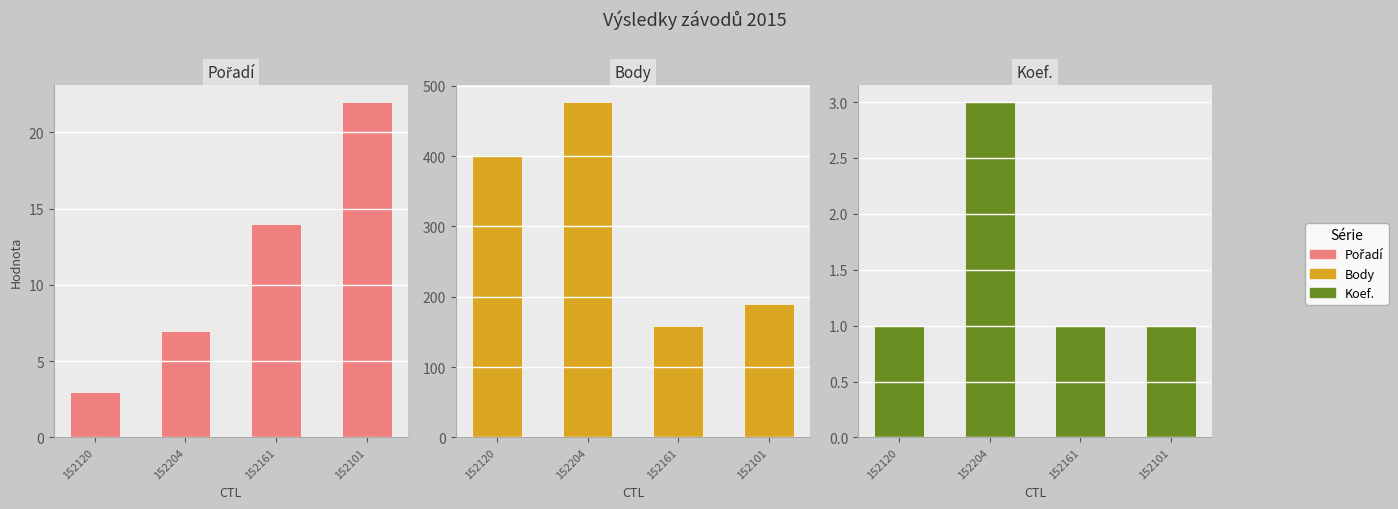

How many bars are there in each group?

3